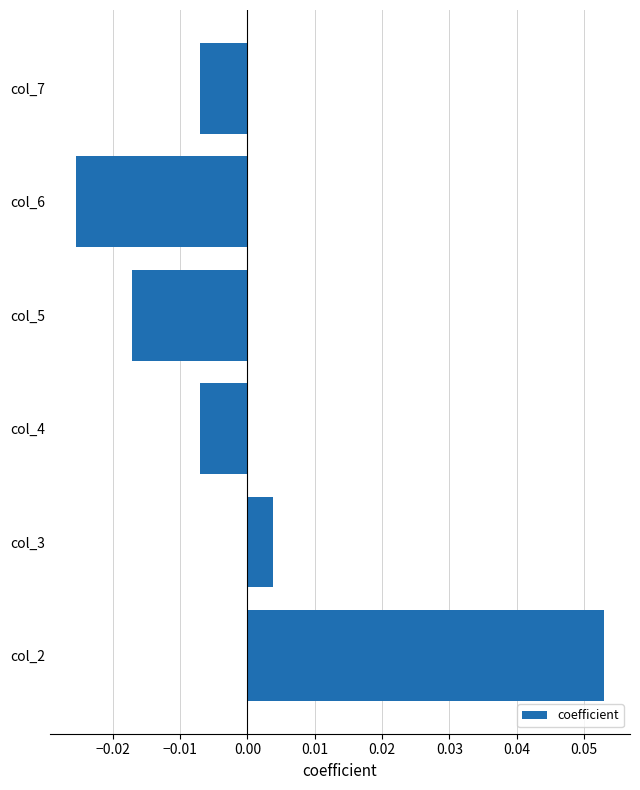

Where is the data nearest to the value 0?

col_3